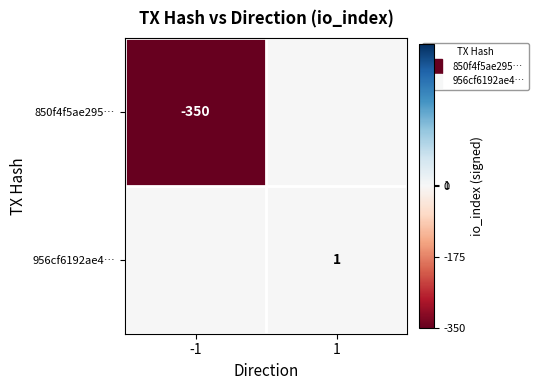

Which has a higher value, 1 or -1?

1